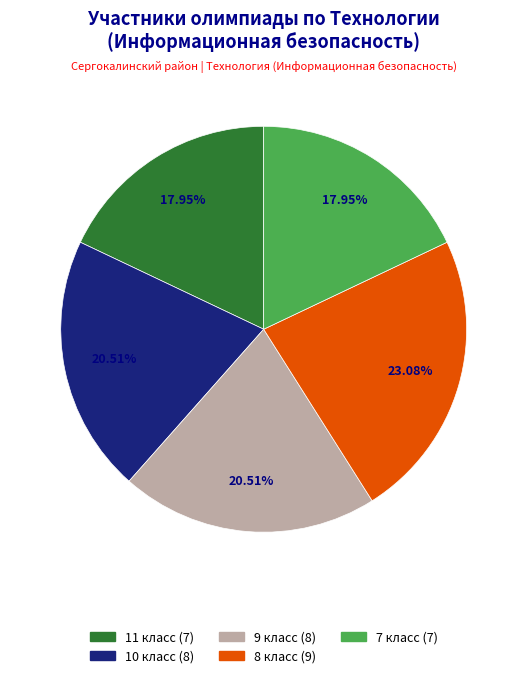

Is there a majority slice in this chart?

No